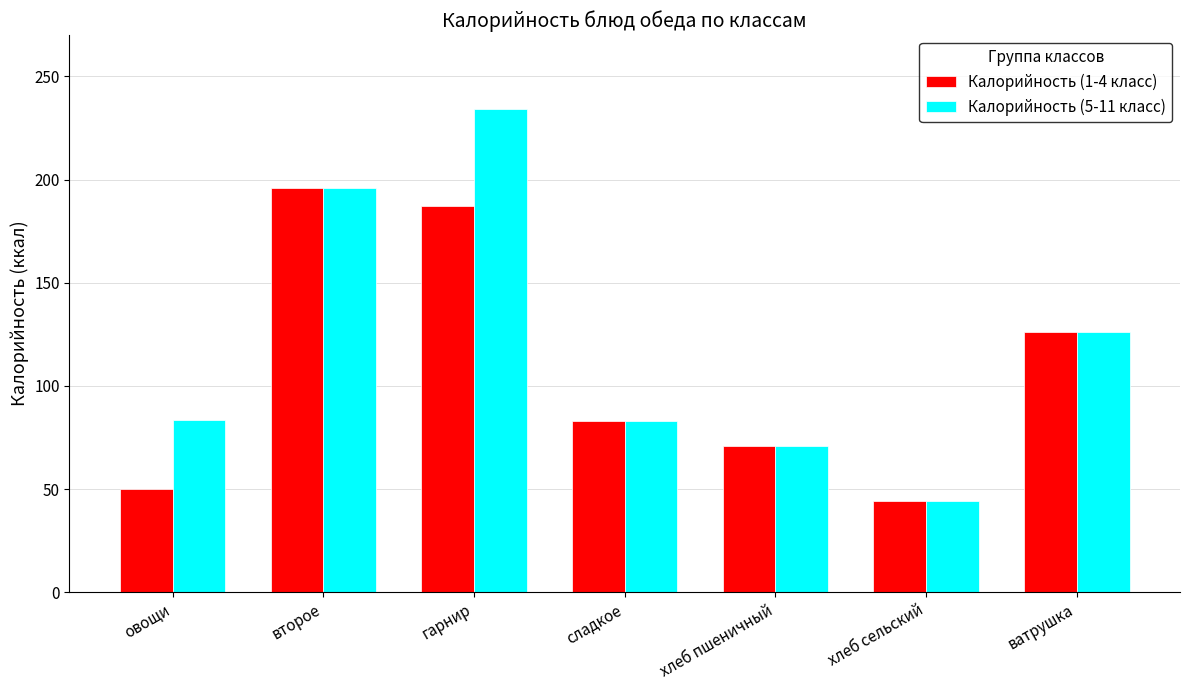

What are all the series names shown in the legend?

Калорийность (1-4 класс), Калорийность (5-11 класс)